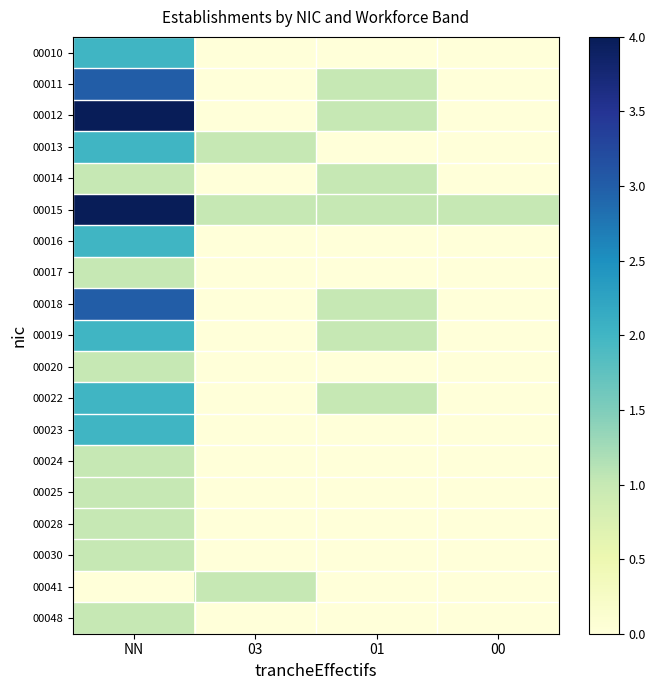

Reading left to right, what are all the values shown in this chart?

00010: NN=2	03=0	01=0	00=0
00011: NN=3	03=0	01=1	00=0
00012: NN=4	03=0	01=1	00=0
00013: NN=2	03=1	01=0	00=0
00014: NN=1	03=0	01=1	00=0
00015: NN=4	03=1	01=1	00=1
00016: NN=2	03=0	01=0	00=0
00017: NN=1	03=0	01=0	00=0
00018: NN=3	03=0	01=1	00=0
00019: NN=2	03=0	01=1	00=0
00020: NN=1	03=0	01=0	00=0
00022: NN=2	03=0	01=1	00=0
00023: NN=2	03=0	01=0	00=0
00024: NN=1	03=0	01=0	00=0
00025: NN=1	03=0	01=0	00=0
00028: NN=1	03=0	01=0	00=0
00030: NN=1	03=0	01=0	00=0
00041: NN=0	03=1	01=0	00=0
00048: NN=1	03=0	01=0	00=0